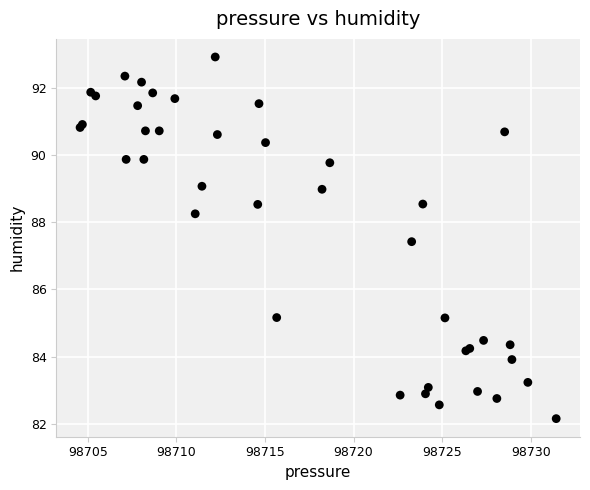

What Y value in the scatter plot is closest to 87?

87.4